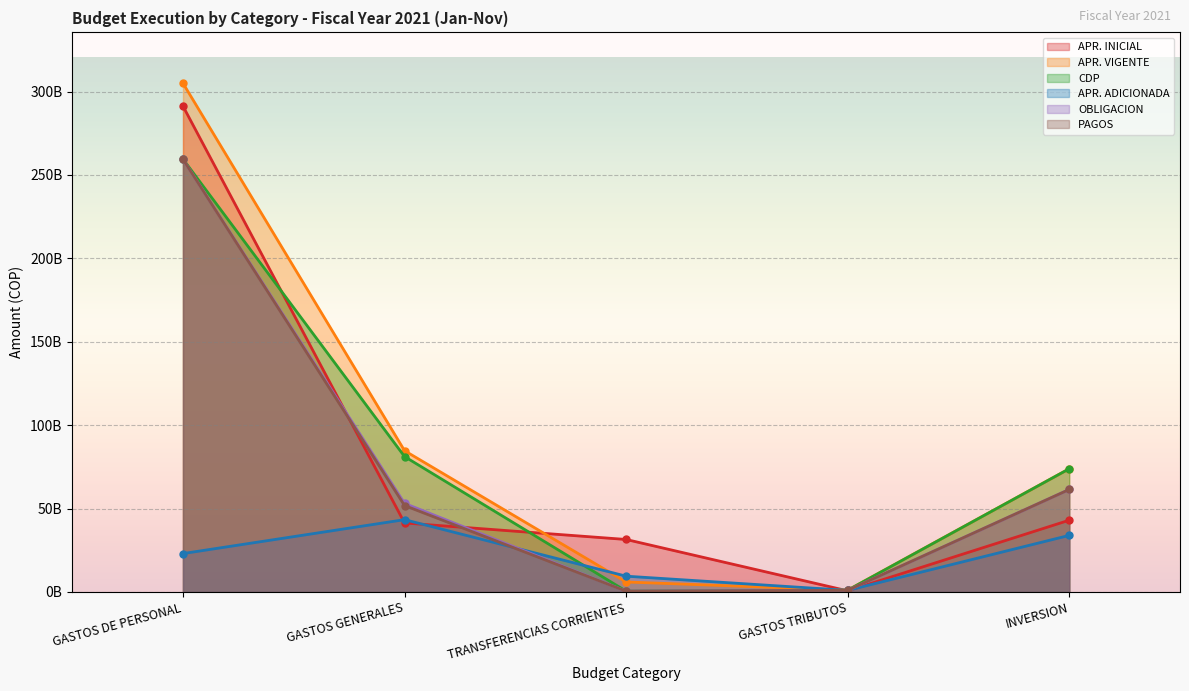

Where do APR. ADICIONADA and APR. VIGENTE first cross each other?

GASTOS GENERALES and TRANSFERENCIAS CORRIENTES